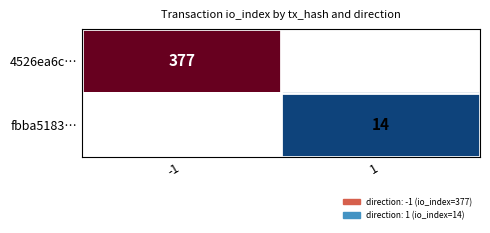

What is the maximum value shown in the chart?

377